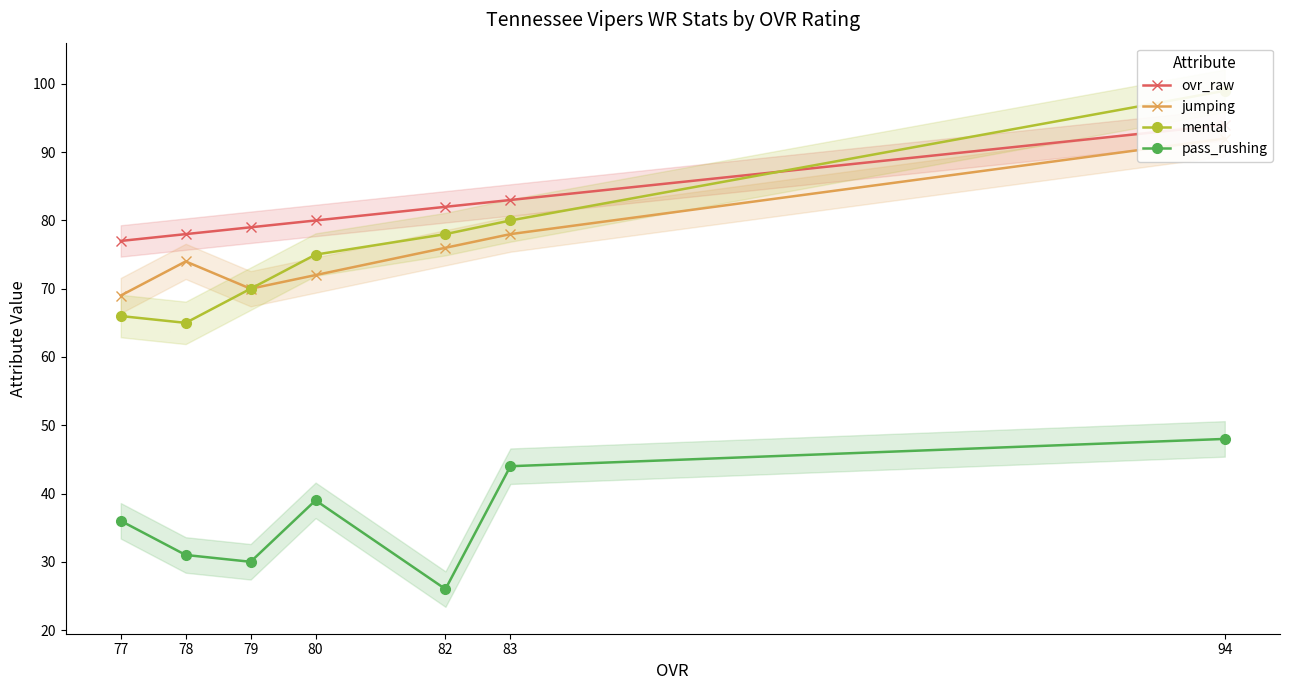

What is the value of the pass_rushing point at the 7th from the left?

48